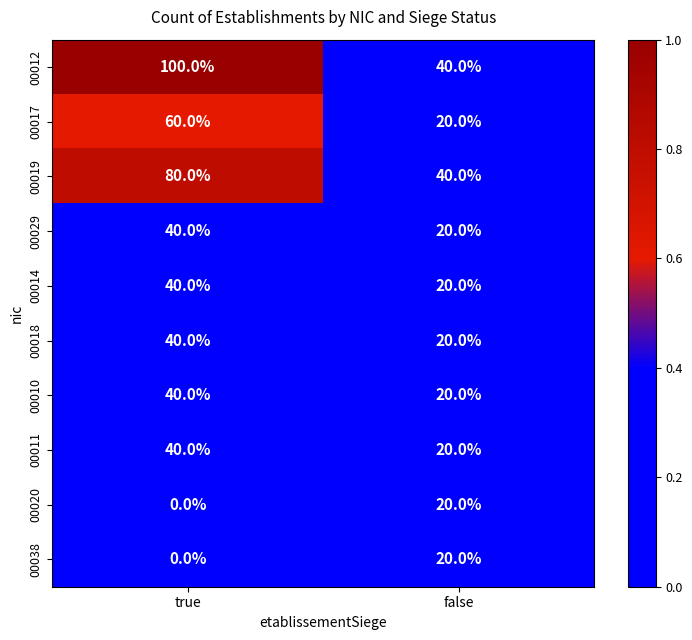

The 00018 series shows 58 at true. True or false?

False